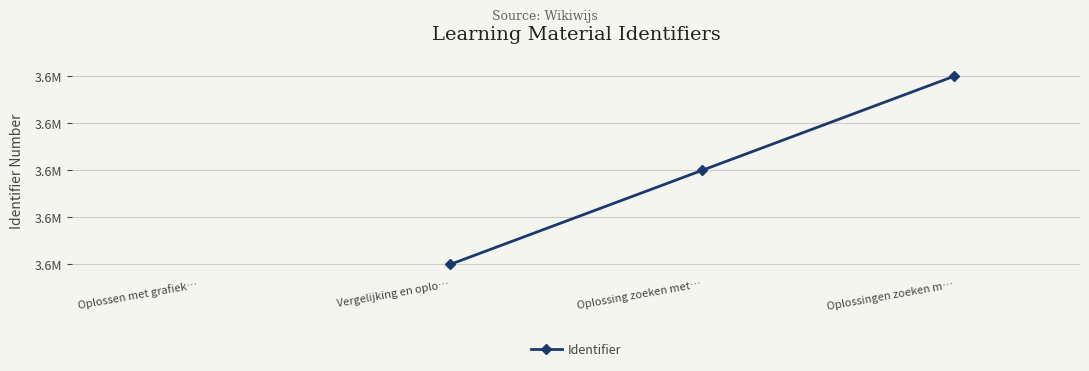

What is the label of the 2nd point from the left?

Vergelijking en oplo…